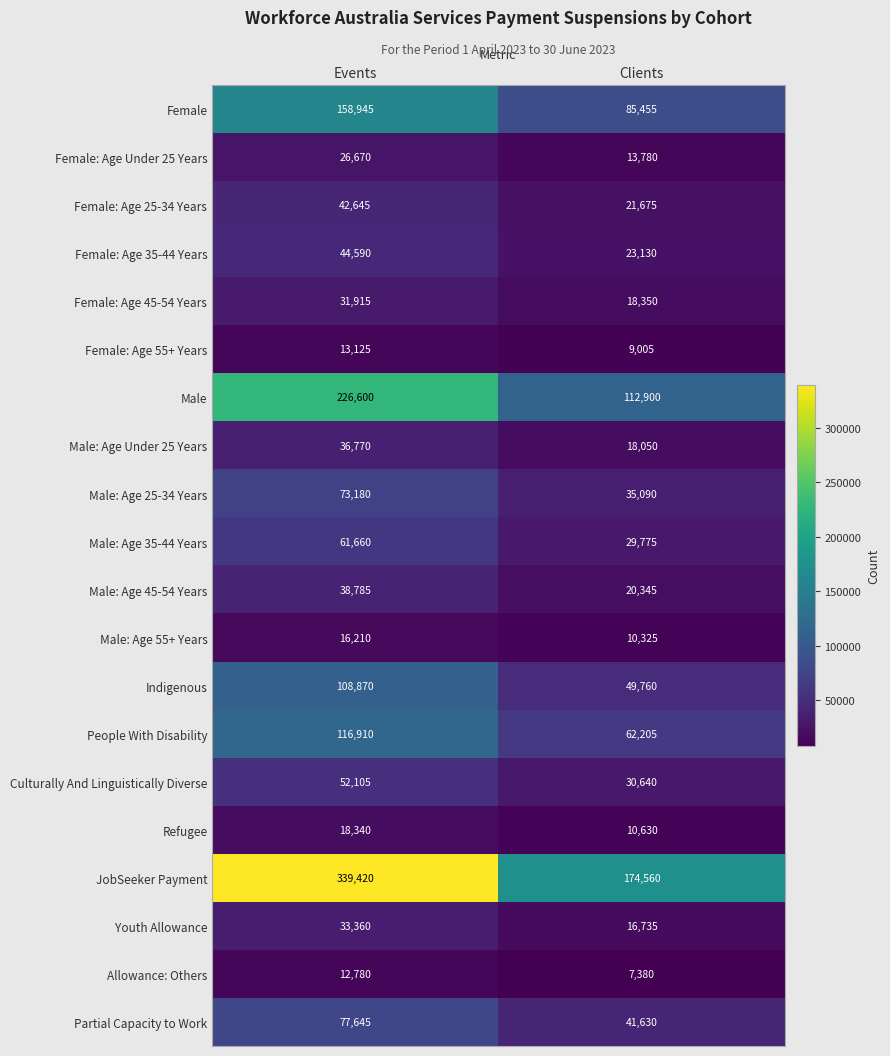

The Male: Age 35-44 Years series shows 44357 at Clients. True or false?

False